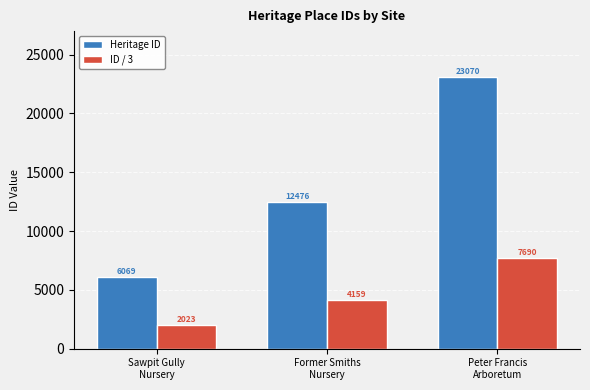

What is the minimum value shown in the chart?

2023